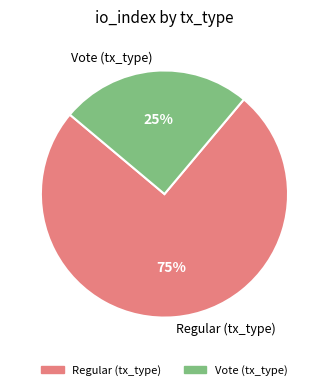

Which category has the biggest portion of the pie?

Regular (tx_type)